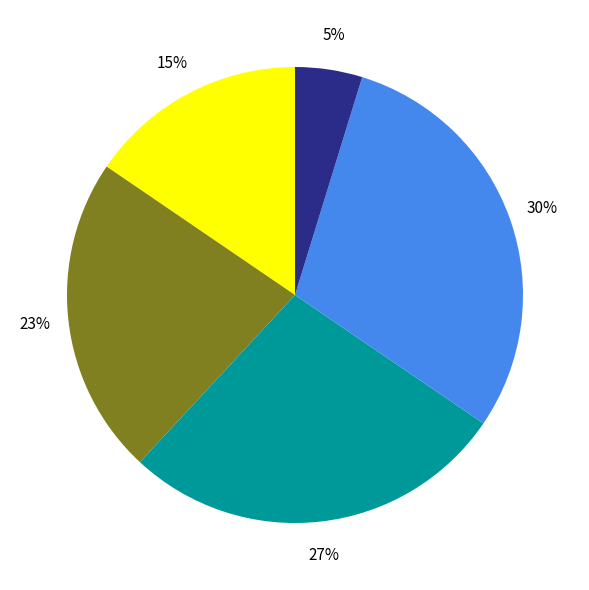

To the nearest percent, what is the difference between the largest and smallest slice percentages?

25%